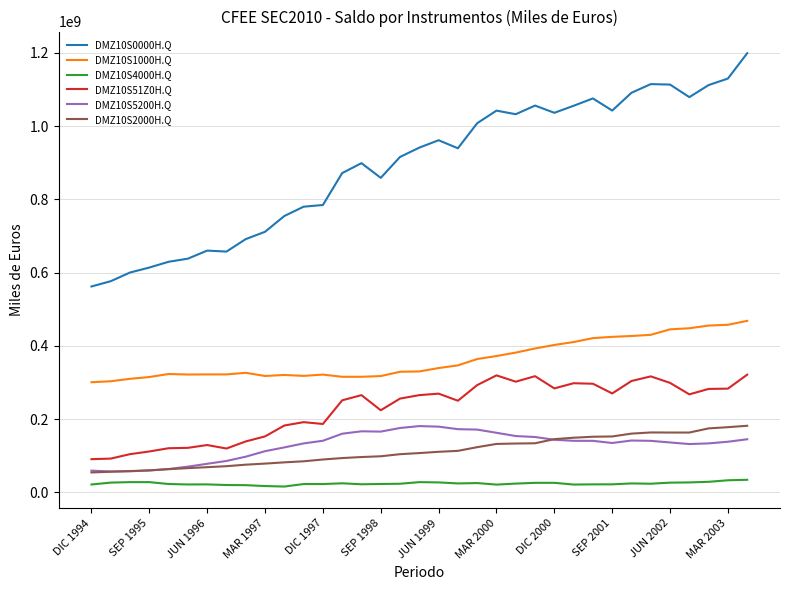

True or false: DMZ10S2000H.Q and DMZ10S0000H.Q cross at least once.

False